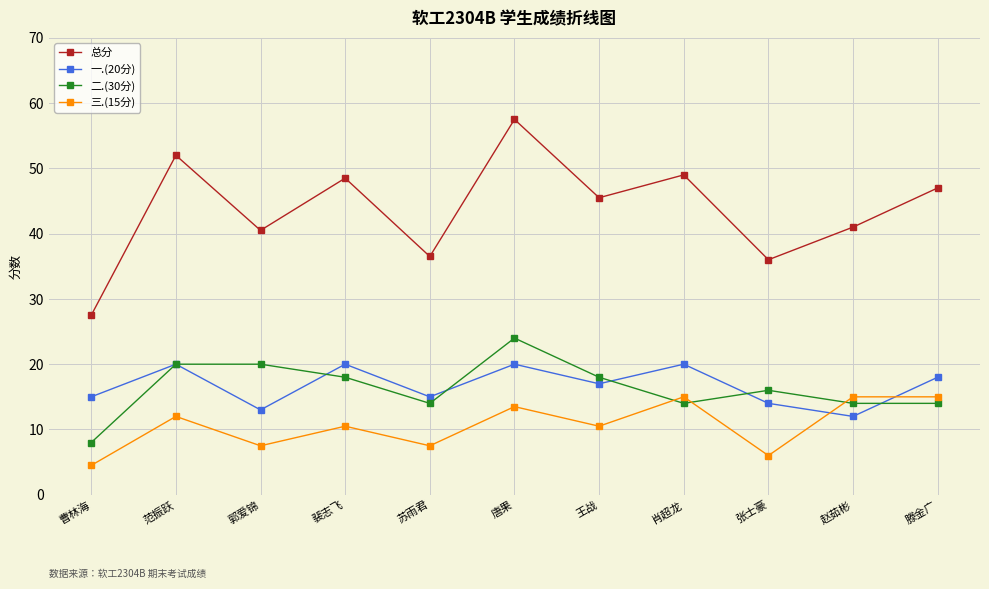

Which series has the largest range (max minus min)?

总分